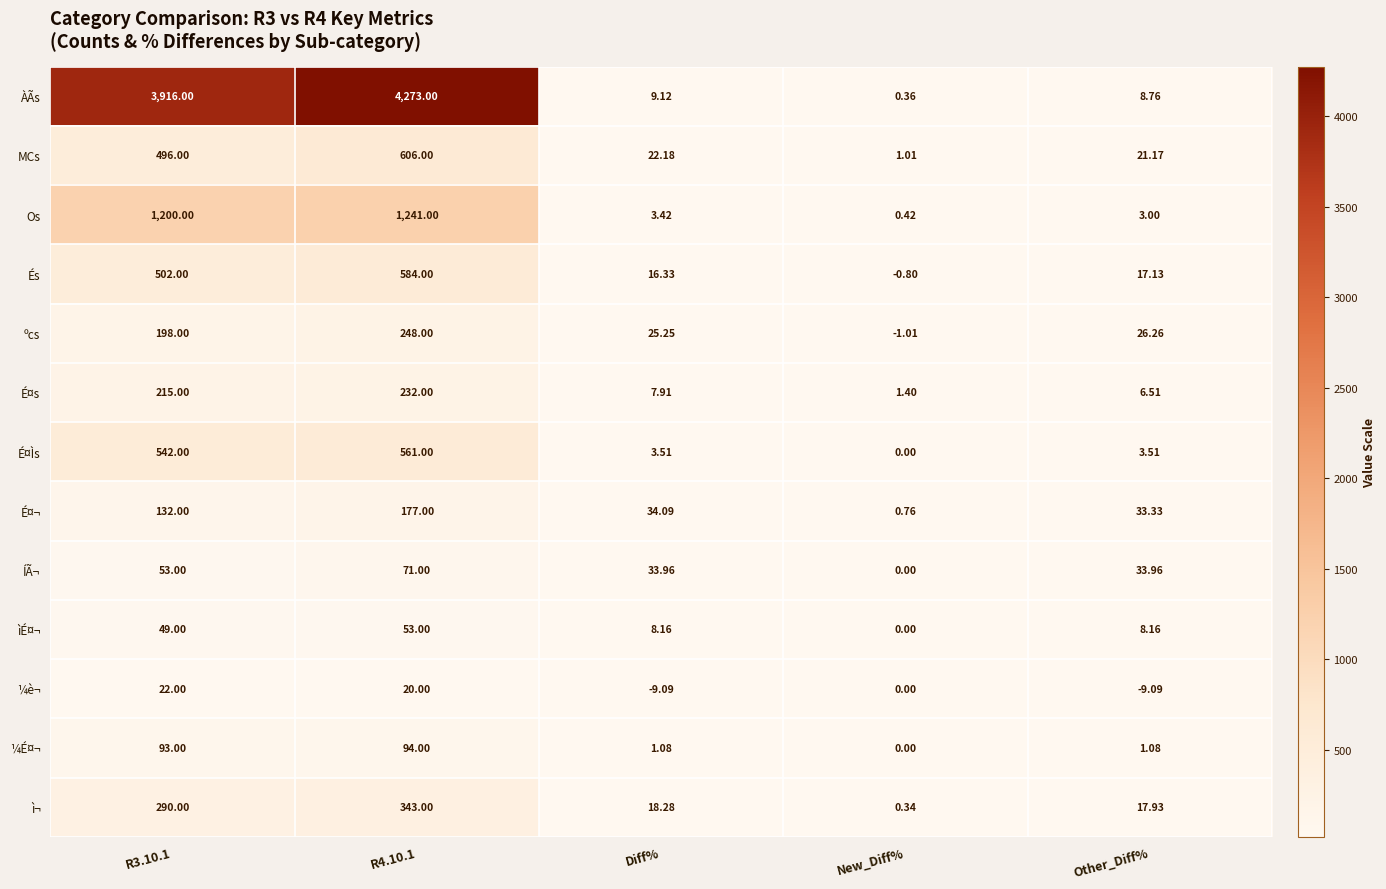

How many data points in ìÉ¤¬ are less than 8?

1